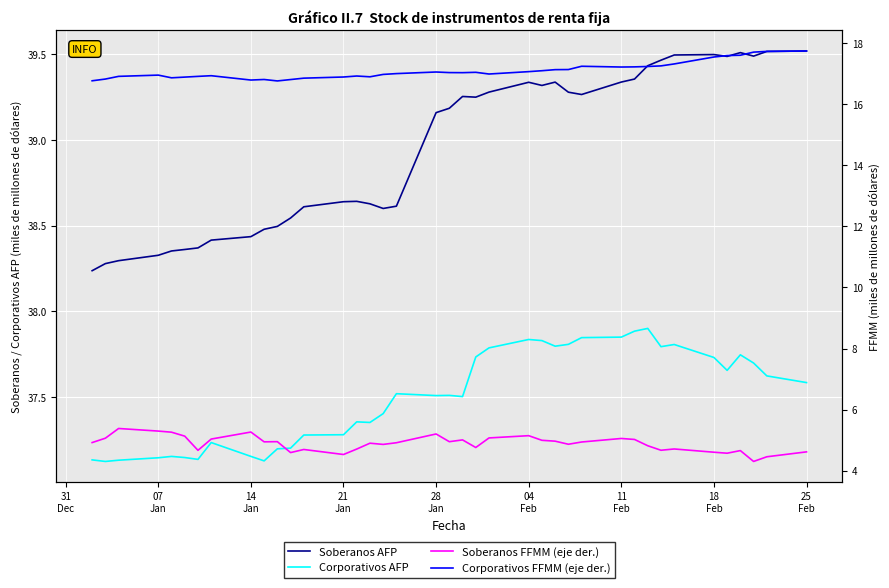

How many lines are shown in the chart?

4